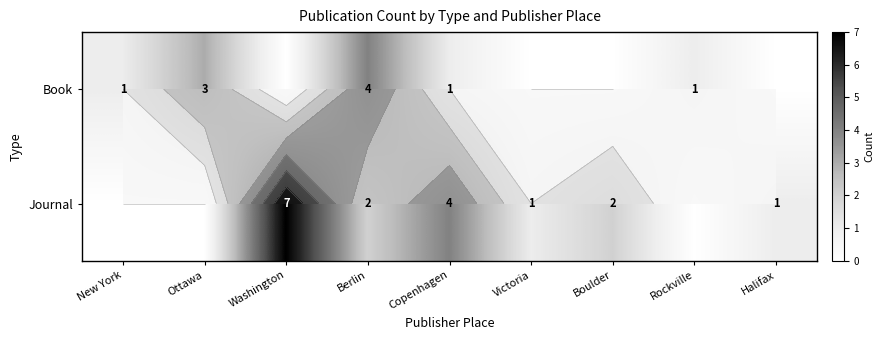

Rank the series at Victoria from highest to lowest value.

Journal, Book